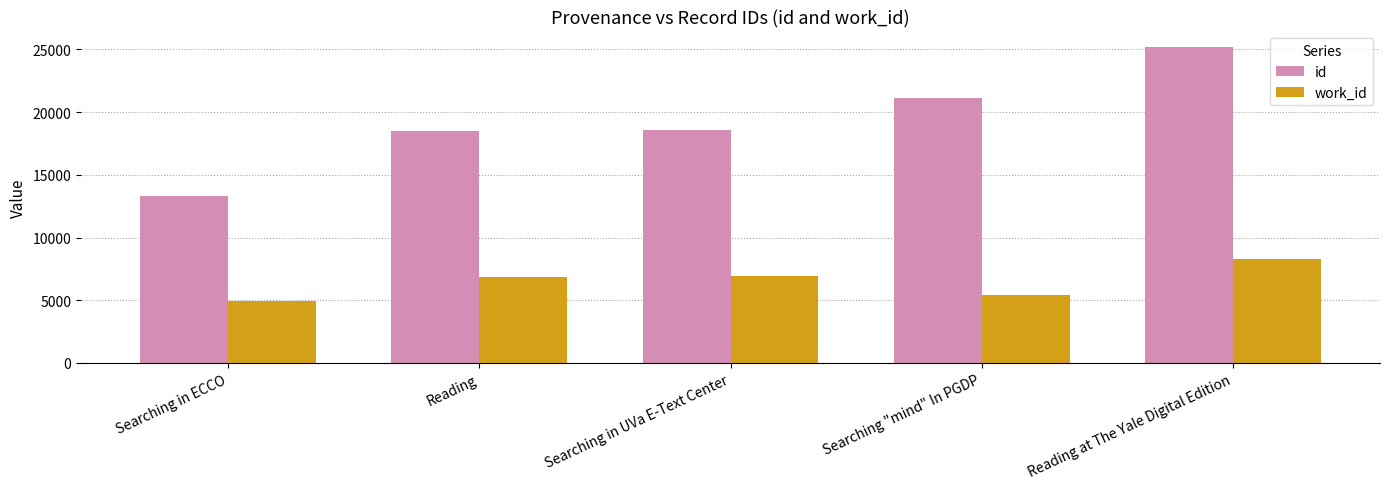

What is the total value across all series at Searching "mind" In PGDP?

26562